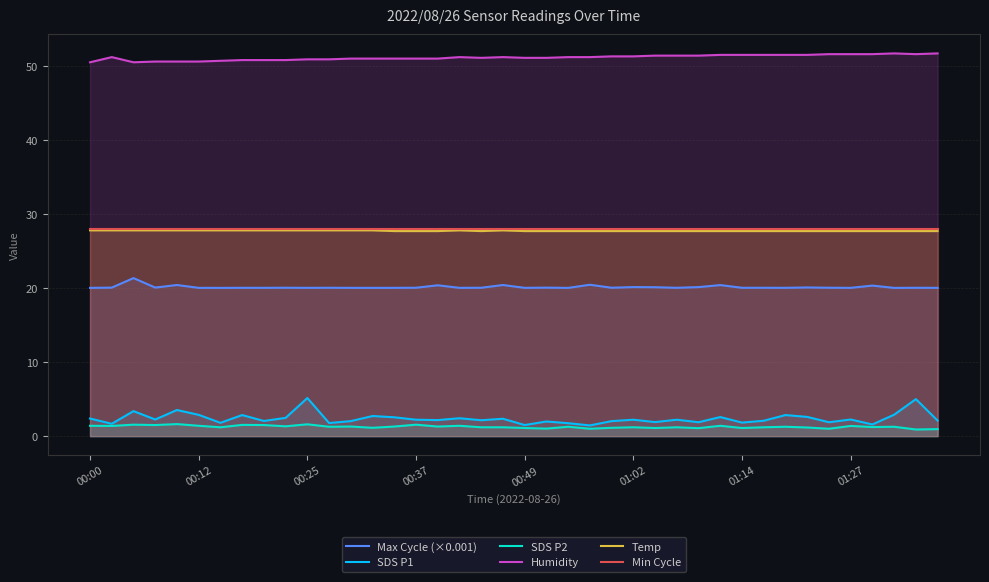

What is the total value across all series at 00:37?

130.5